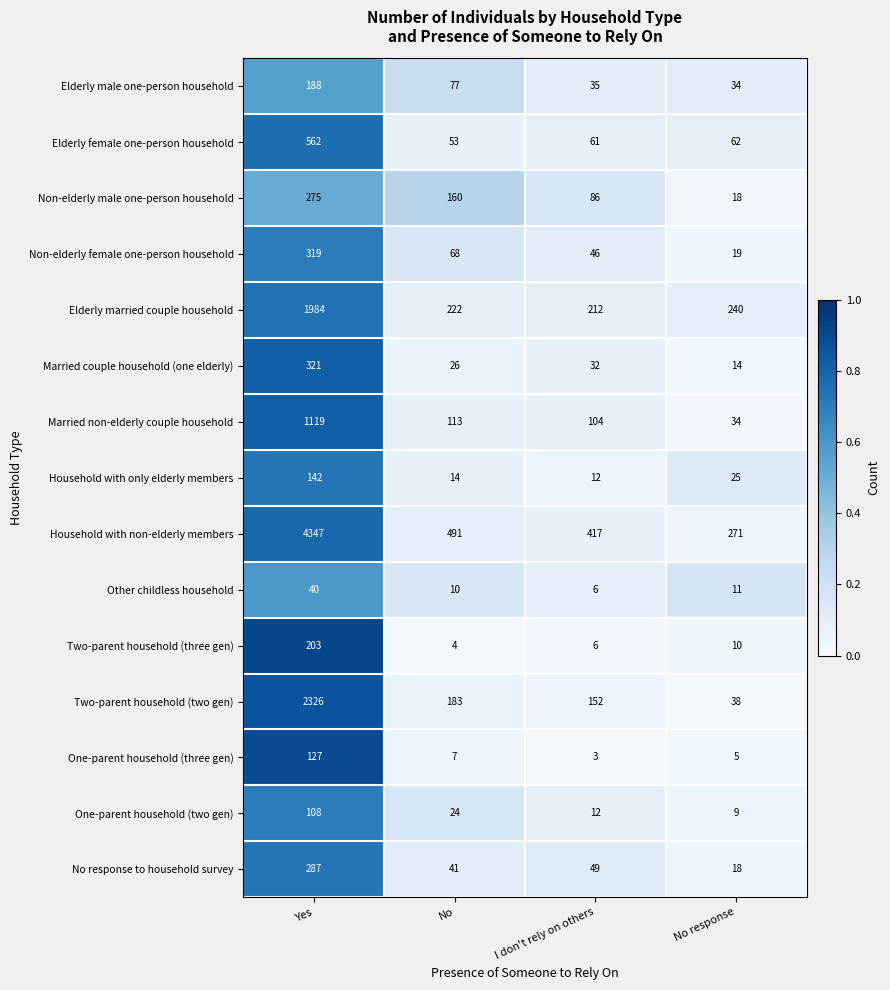

What is the smallest value displayed?

3